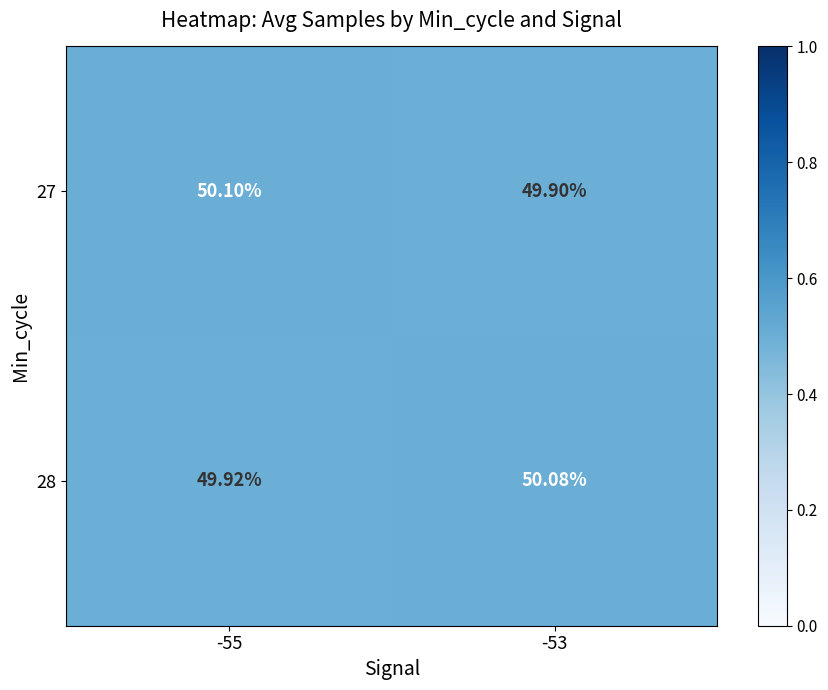

Is the value of 28 at -53 greater than the value of 27 at -55?

No